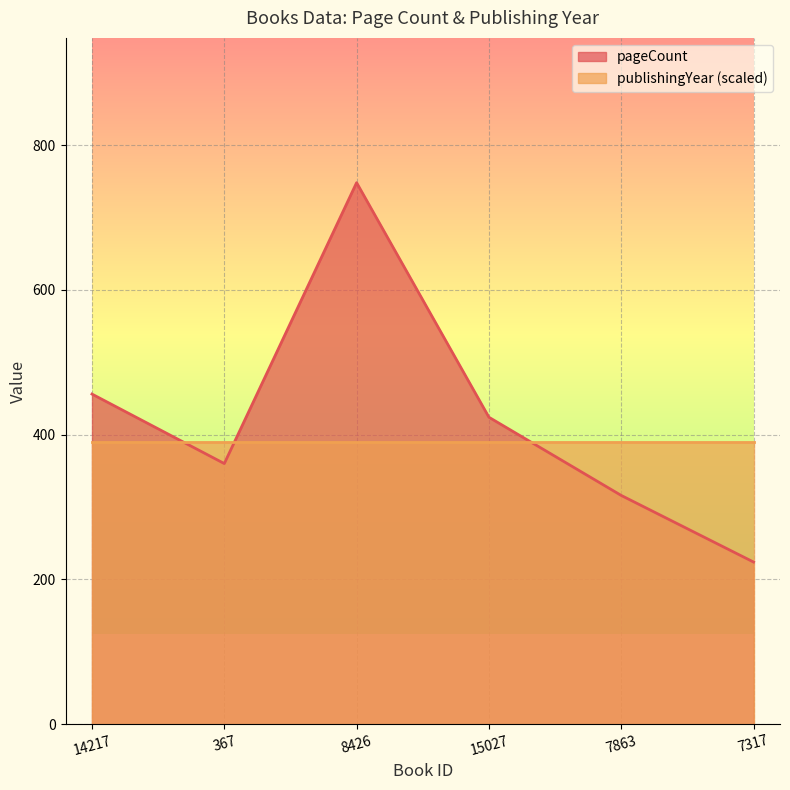

List the labels in order of value, smallest first.

7317, 7863, 367, 15027, 14217, 8426